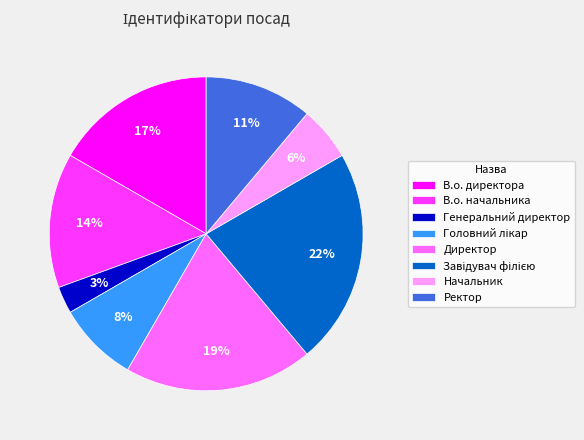

What is the smallest slice in the pie chart?

Генеральний директор